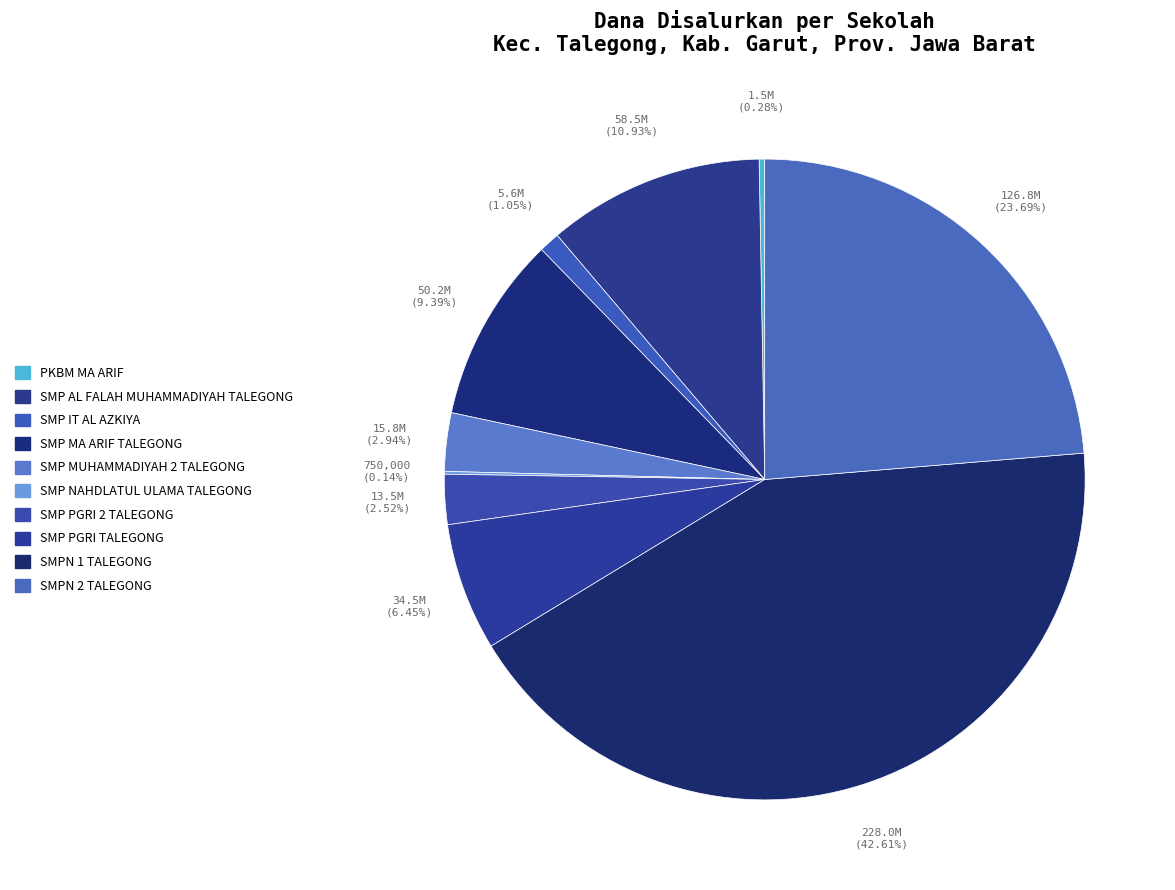

Combined, do SMPN 2 TALEGONG and SMP MUHAMMADIYAH 2 TALEGONG account for over 50%?

No